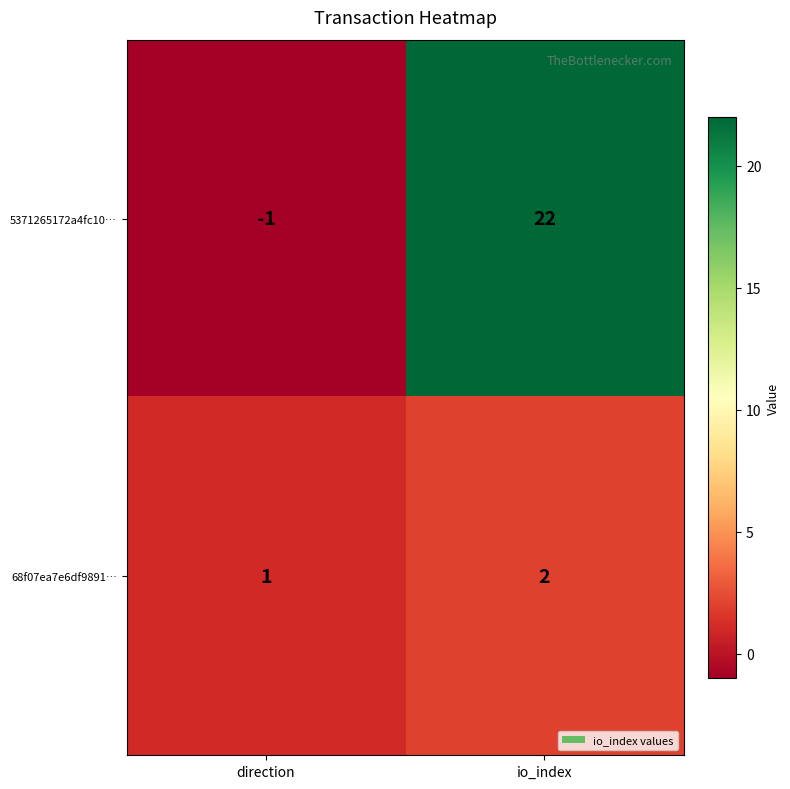

Reading left to right, list all the values displayed in this chart.

5371265172a4fc10…: direction=-1	io_index=22
68f07ea7e6df9891…: direction=1	io_index=2